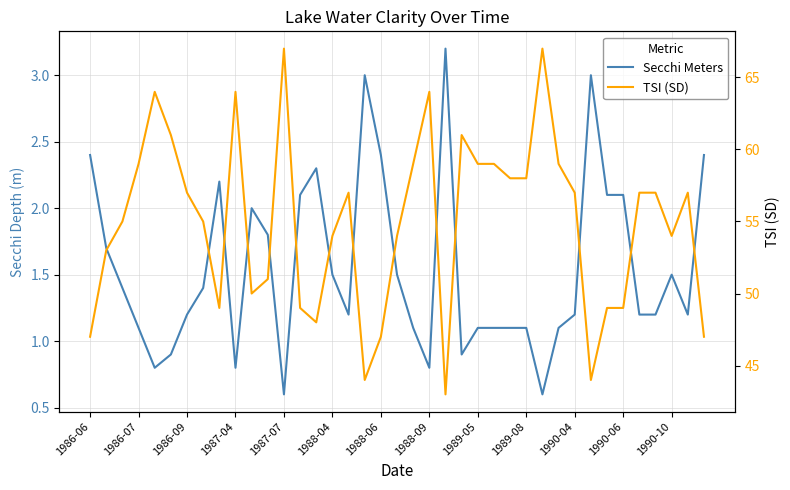

Which series has the largest total across all categories?

TSI (SD)